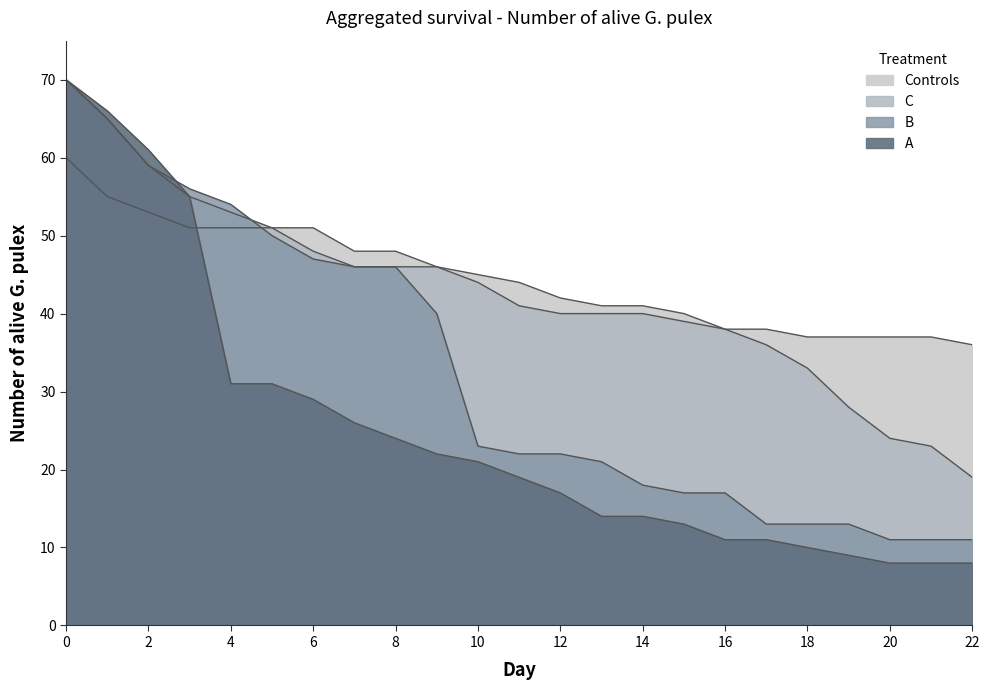

What is the sum of all A values?

578